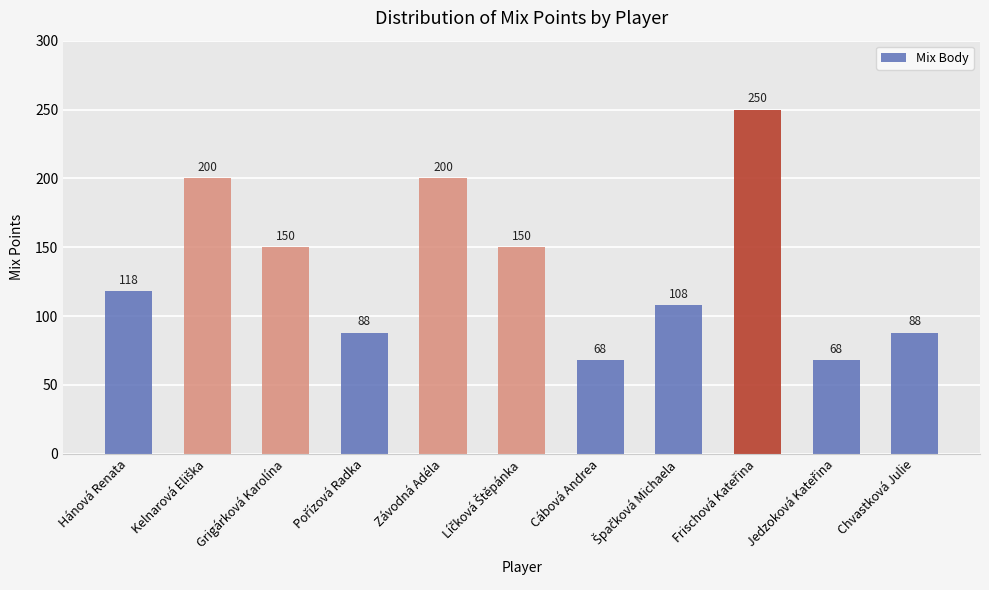

True or false: the data shows 150 at Grigárková Karolína.

True